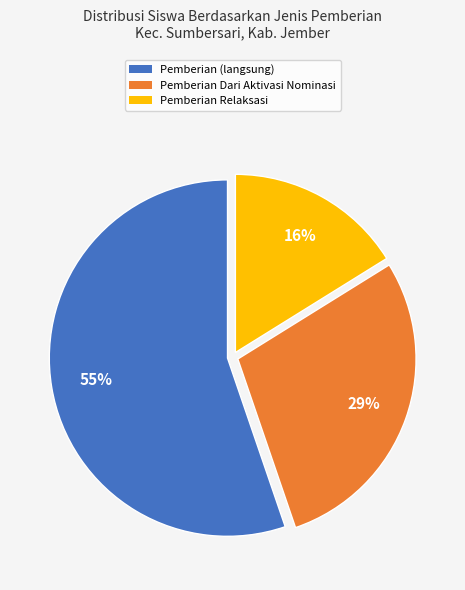

Is there any slice that represents more than half of the pie?

Yes